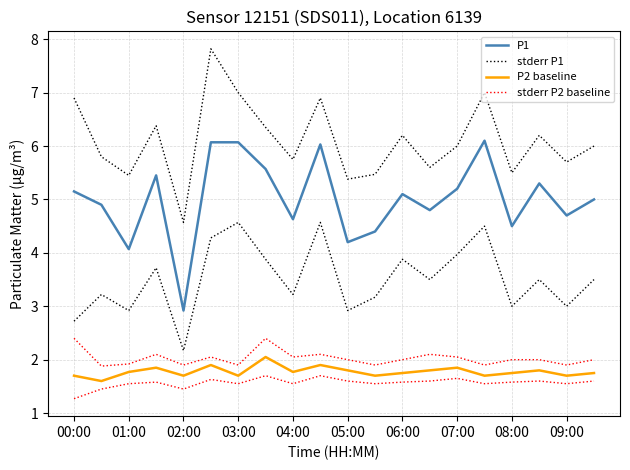

How many interior local peaks does the P1 series have?

5